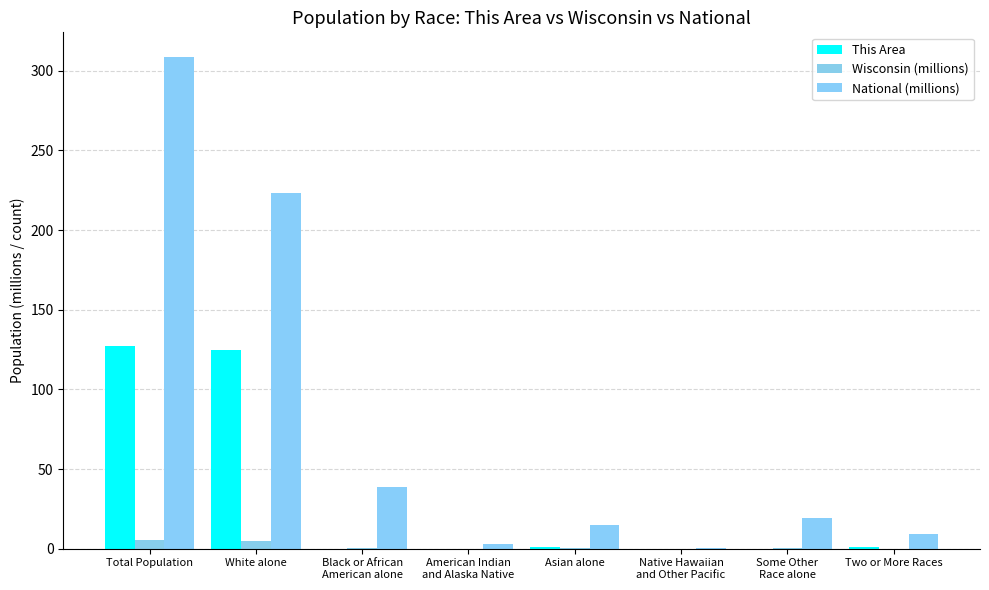

At how many categories does at least one series exceed 273?

1